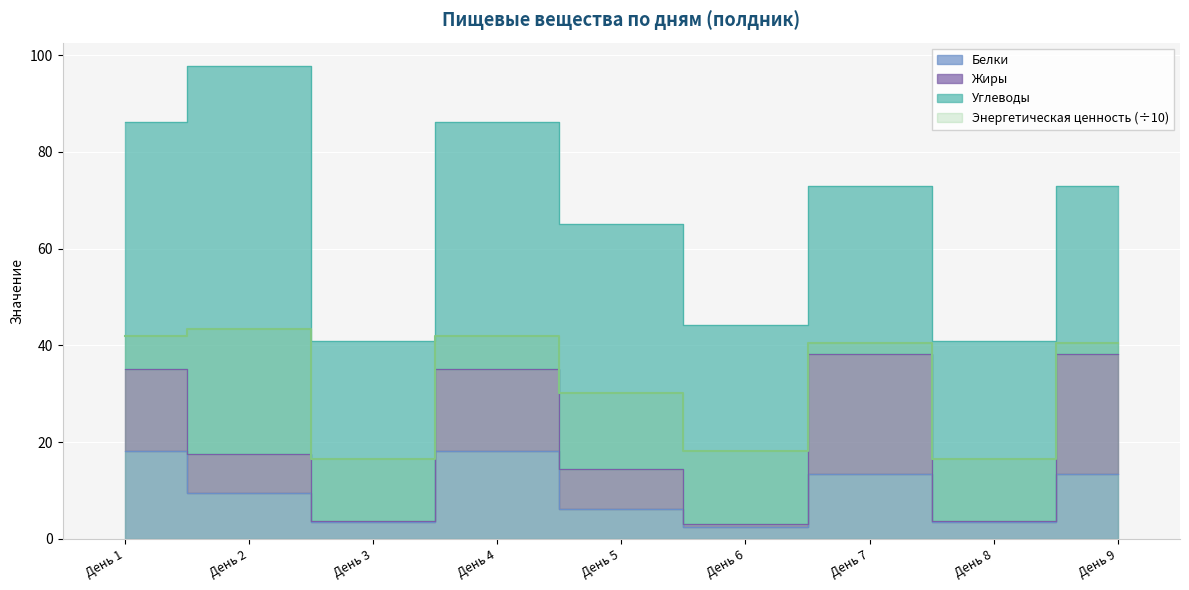

The value of Энергетическая ценность at День 3 is 27.1. True or false?

False